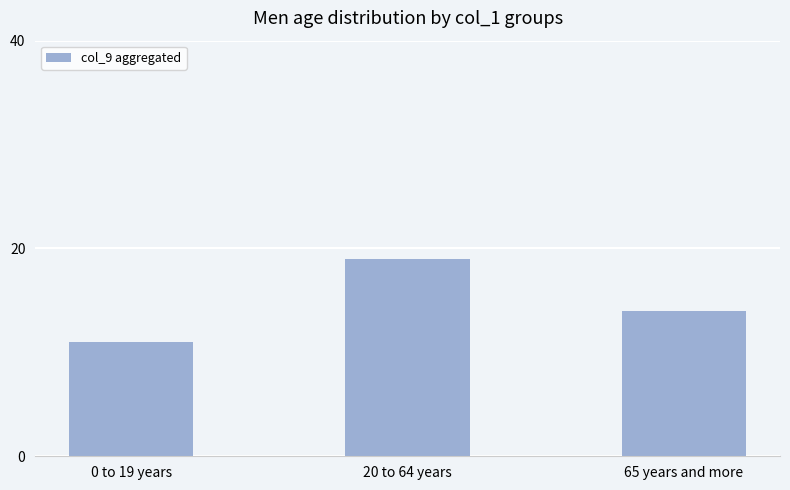

What is the maximum value shown in the chart?

19